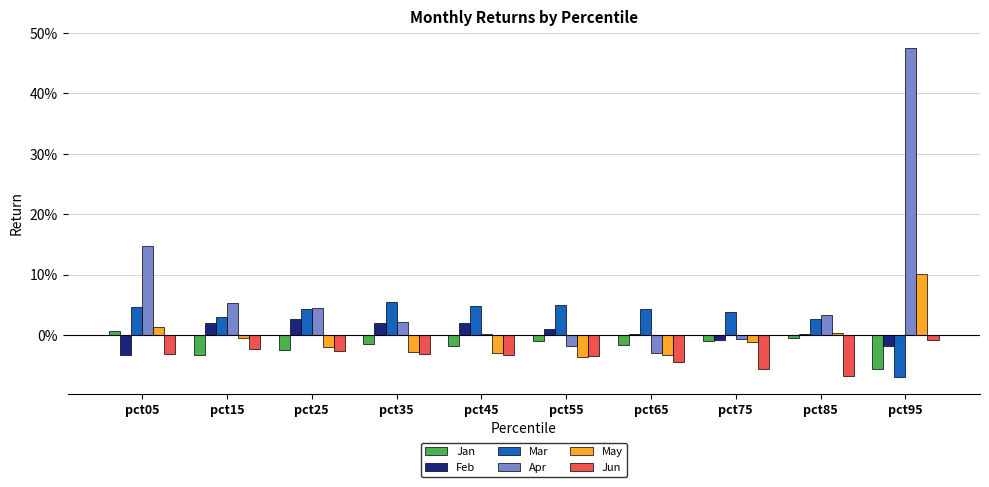

Which series has the largest total across all categories?

Apr